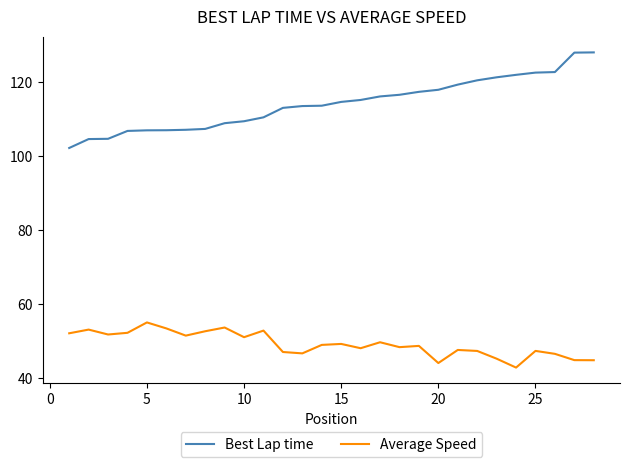

Which series has the largest range (max minus min)?

Best Lap time